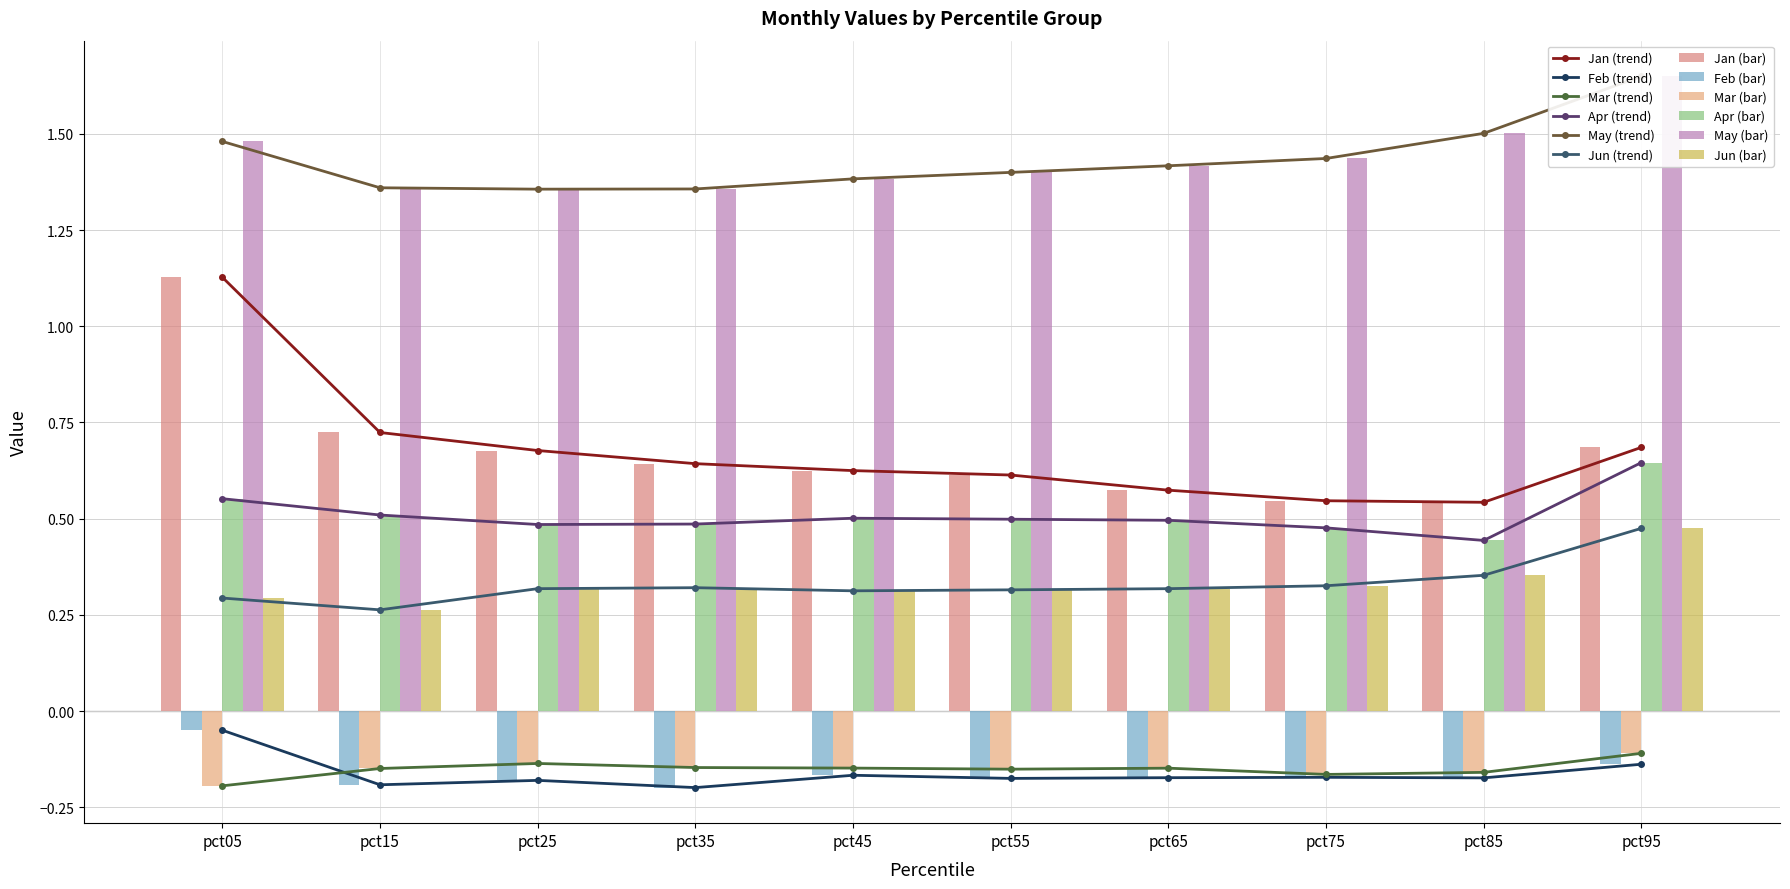

At which label is Jun closest to 0?

pct15